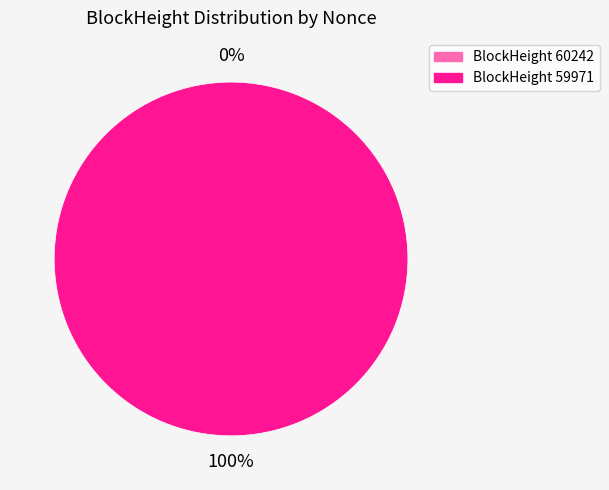

Is there any slice that represents more than half of the pie?

Yes